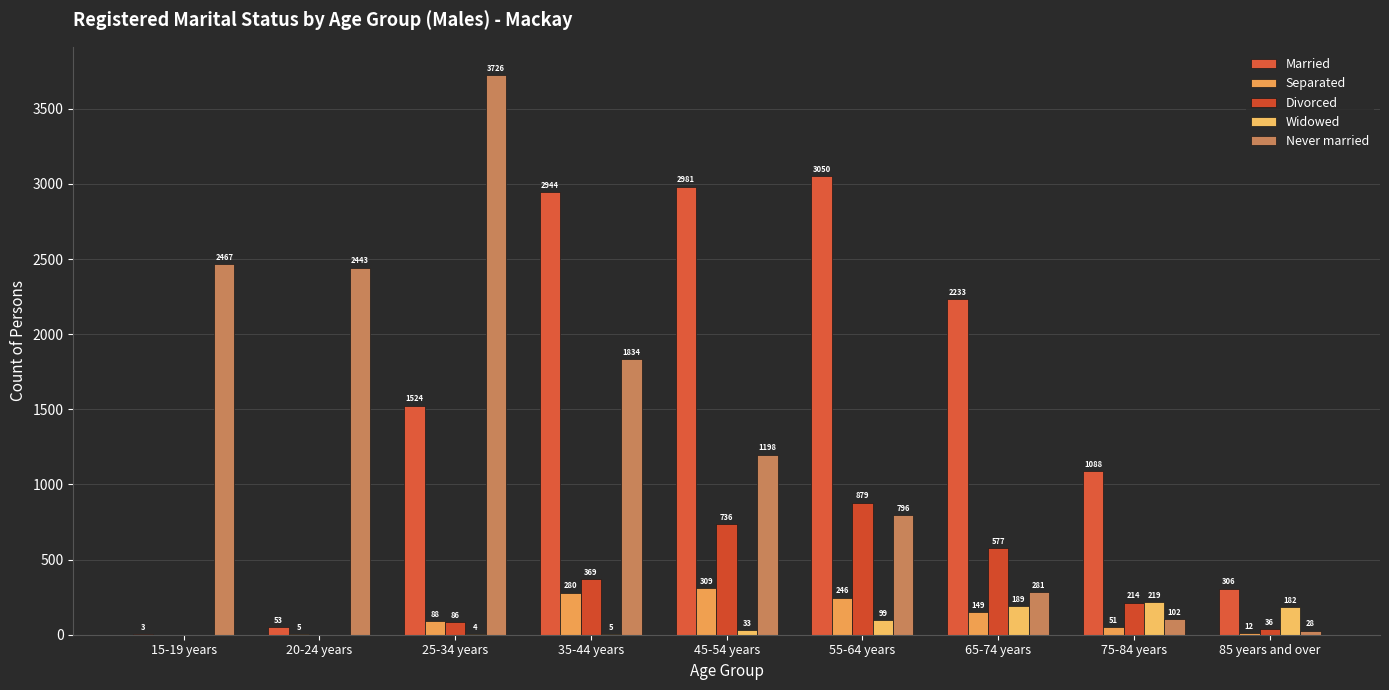

What is the label of the 7th bar from the right?

25-34 years